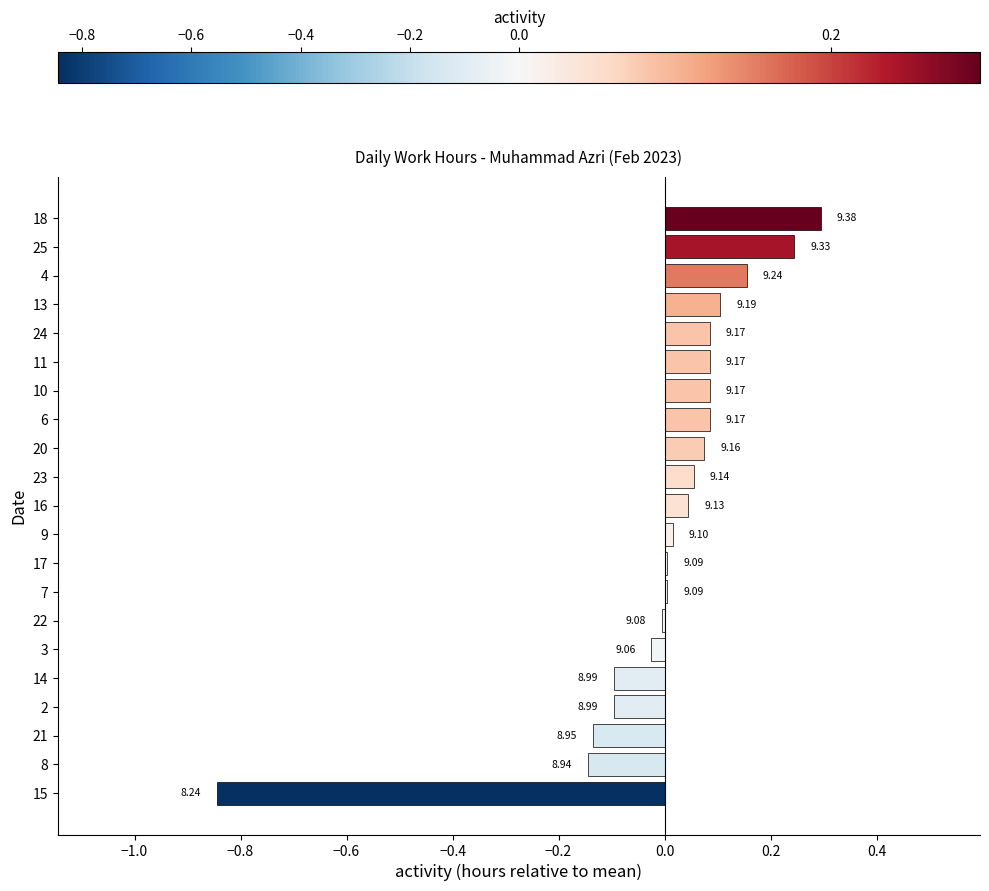

The value at 24 is 0.0. True or false?

False